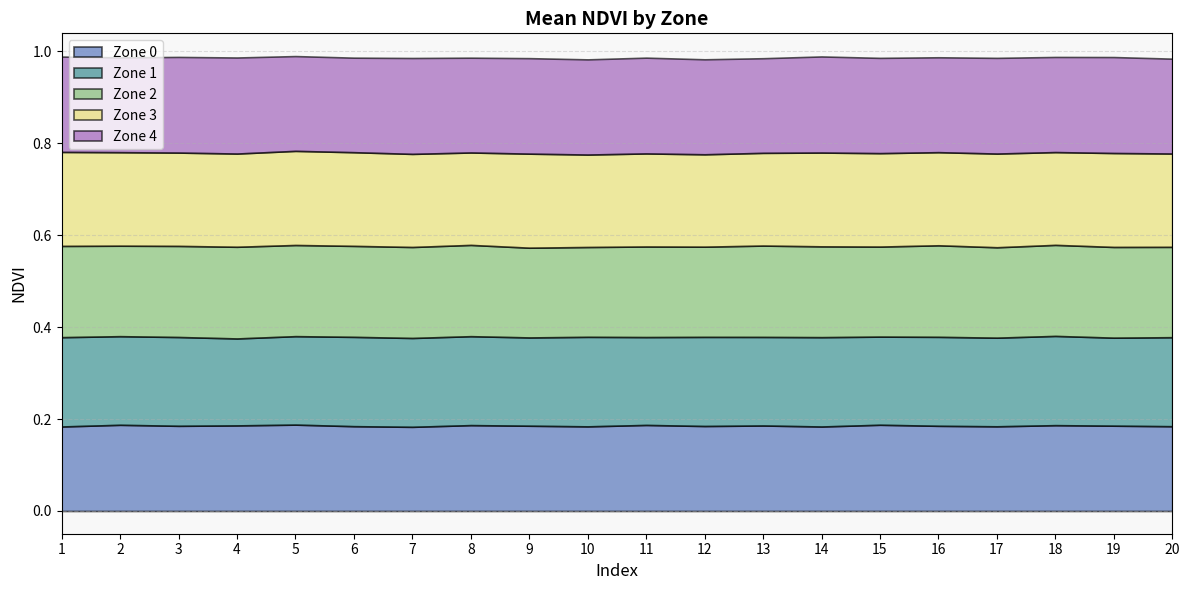

How many lines are shown in the chart?

5